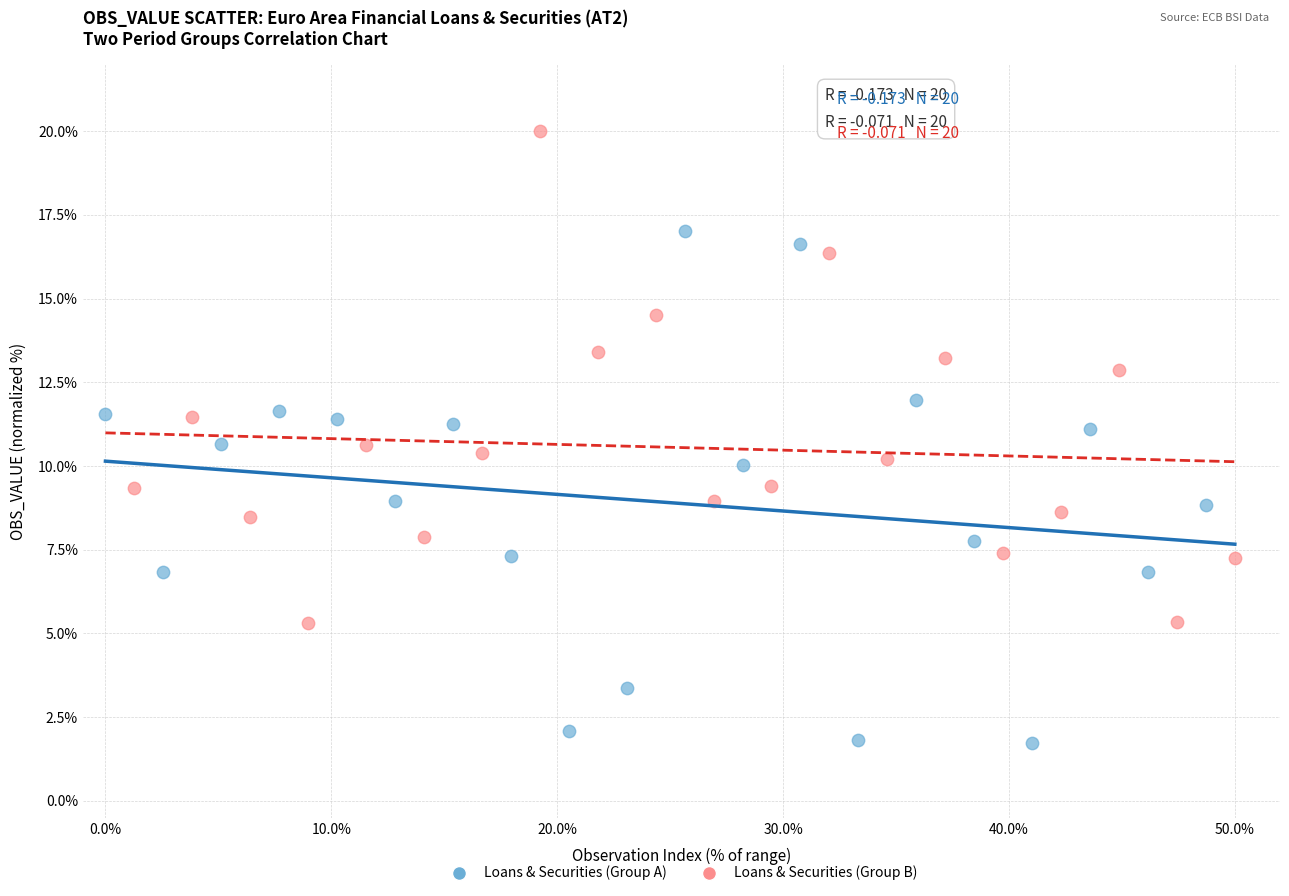

Which series contains the highest Y value?

Loans & Securities (Group B)